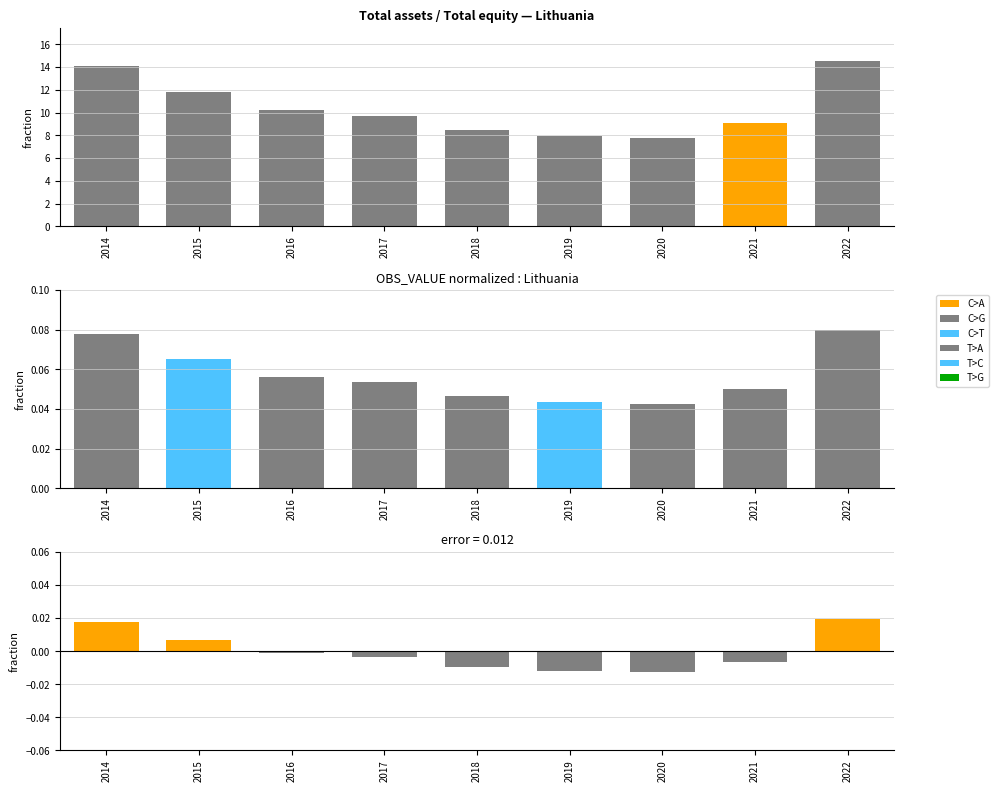

What is the sum of all OBS_VALUE (normalized) values?

0.5